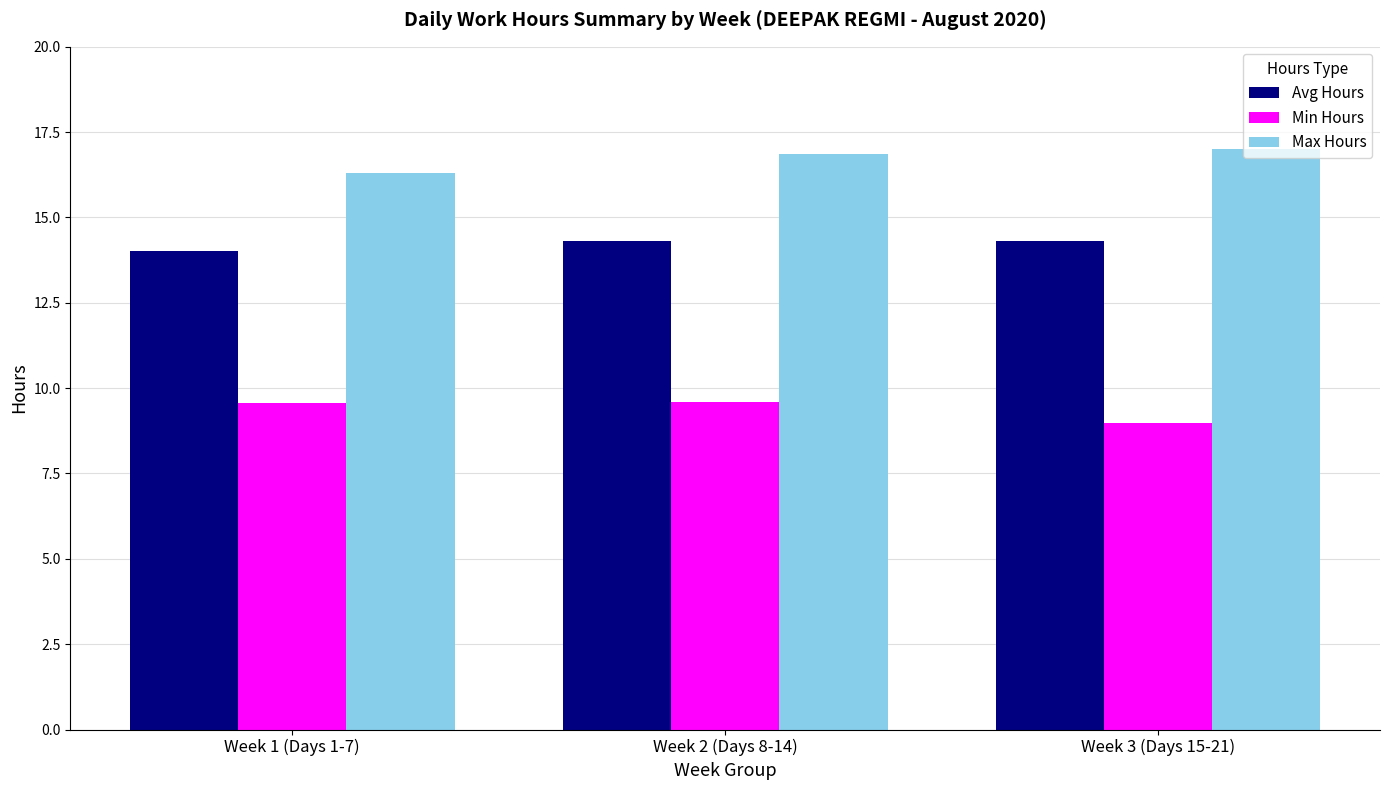

At Week 3 (Days 15-21), list the series in order from largest to smallest.

Max Hours, Avg Hours, Min Hours